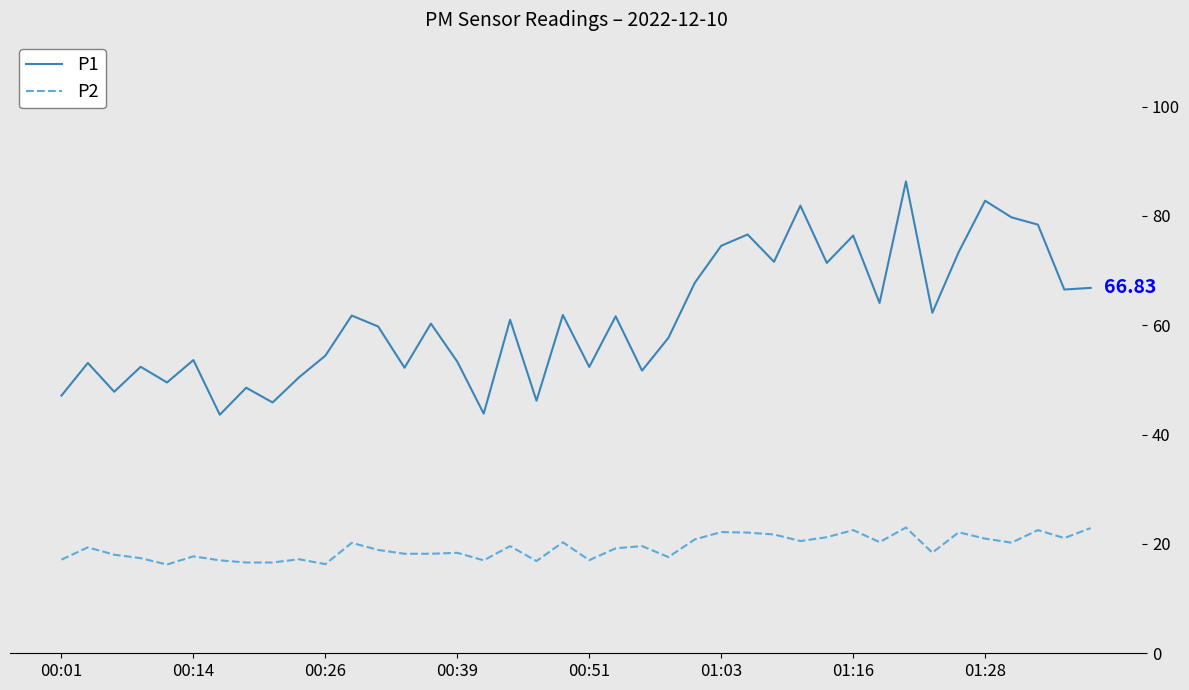

List the series in order of their peak value, highest first.

P1, P2